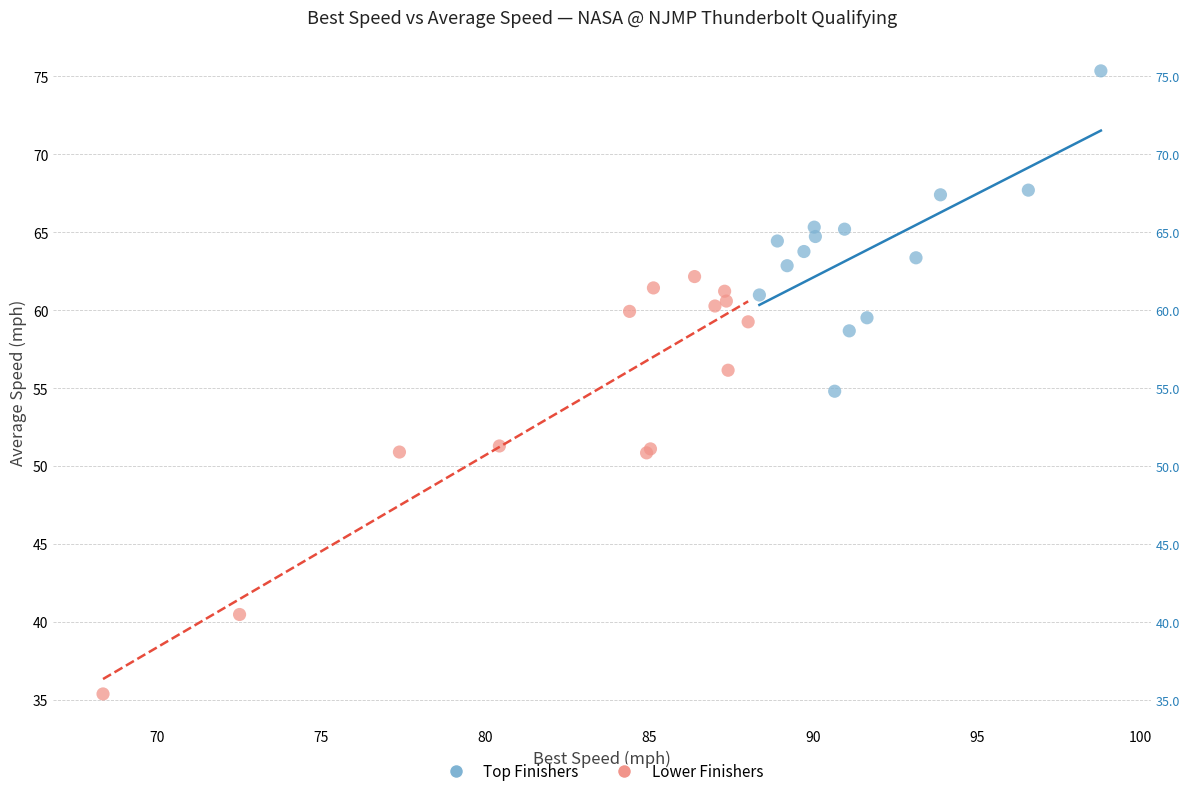

Which series contains the lowest Y value?

Lower Finishers